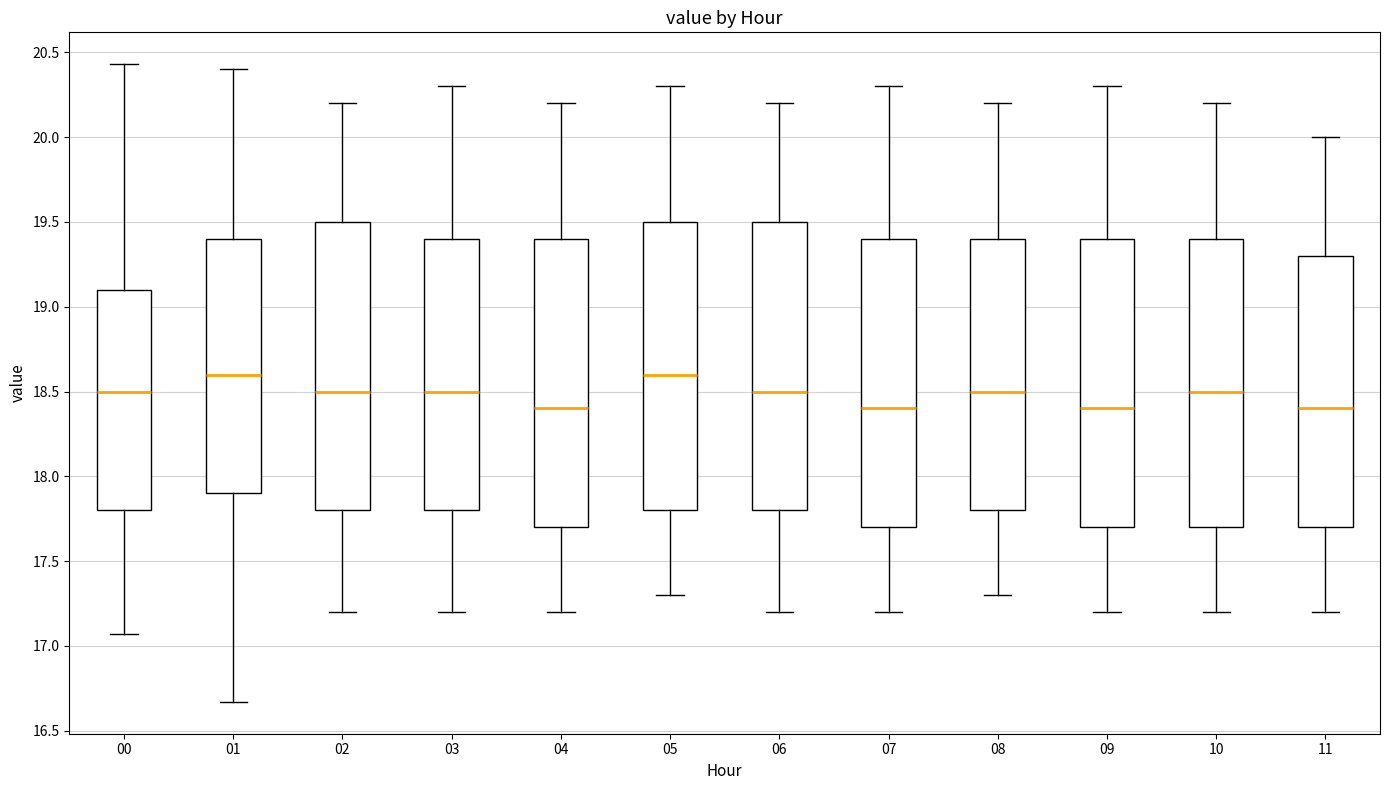

Reading left to right, read every box against the y-axis: the position of its median line, the range the box covers, and the ends of its whiskers. The values are not printed on the chart, so give them approximately, as read against the axis.

00: median 18.50, box 17.80 to 19.10, whiskers 17.05 to 20.45
01: median 18.60, box 17.90 to 19.40, whiskers 16.65 to 20.40
02: median 18.50, box 17.80 to 19.50, whiskers 17.20 to 20.20
03: median 18.50, box 17.80 to 19.40, whiskers 17.20 to 20.30
04: median 18.40, box 17.70 to 19.40, whiskers 17.20 to 20.20
05: median 18.60, box 17.80 to 19.50, whiskers 17.30 to 20.30
06: median 18.50, box 17.80 to 19.50, whiskers 17.20 to 20.20
07: median 18.40, box 17.70 to 19.40, whiskers 17.20 to 20.30
08: median 18.50, box 17.80 to 19.40, whiskers 17.30 to 20.20
09: median 18.40, box 17.70 to 19.40, whiskers 17.20 to 20.30
10: median 18.50, box 17.70 to 19.40, whiskers 17.20 to 20.20
11: median 18.40, box 17.70 to 19.30, whiskers 17.20 to 20.00